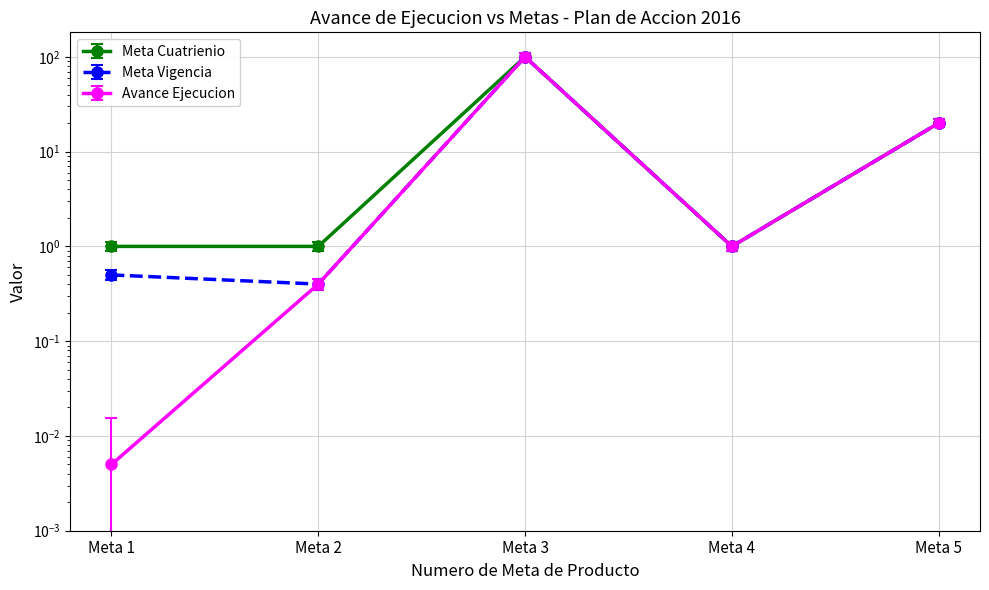

What is the maximum value for Meta Vigencia?

100.0